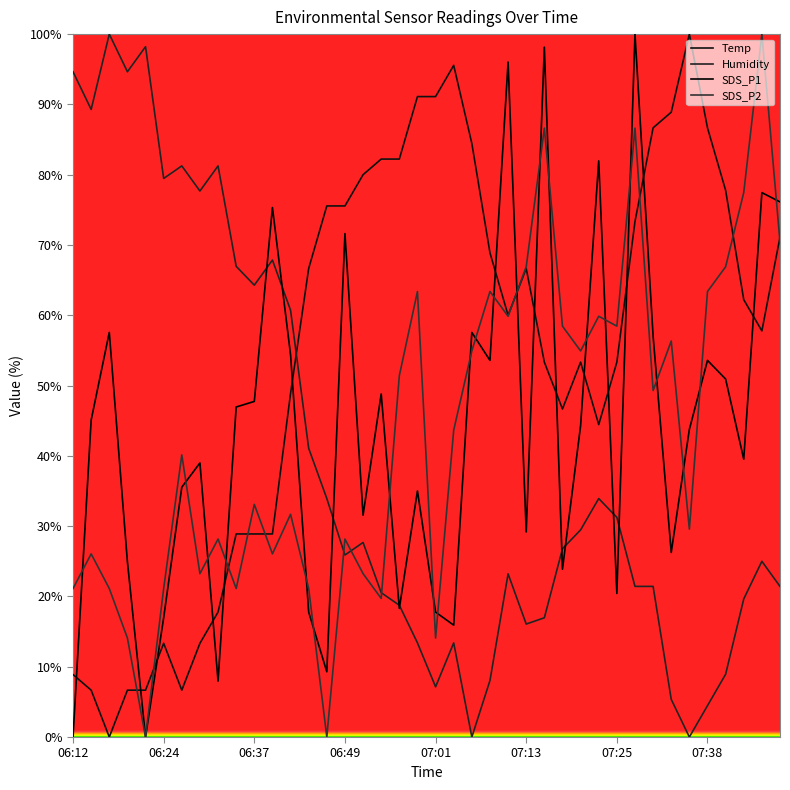

Where is the first local maximum for SDS_P2?

06:24